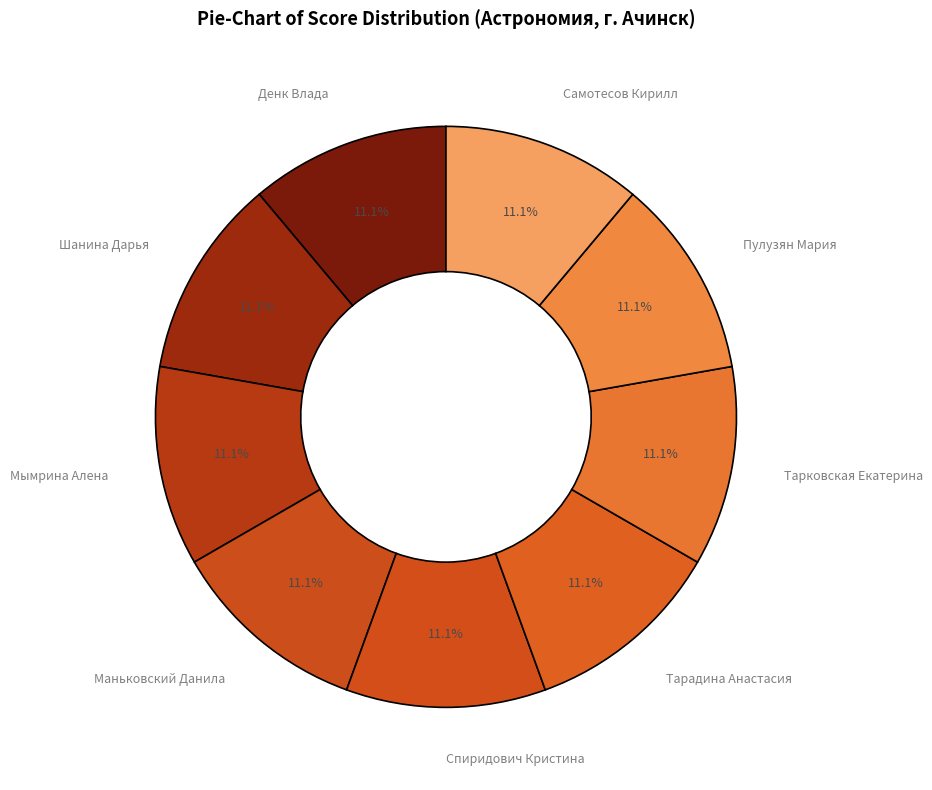

Count the number of slices in the pie.

9